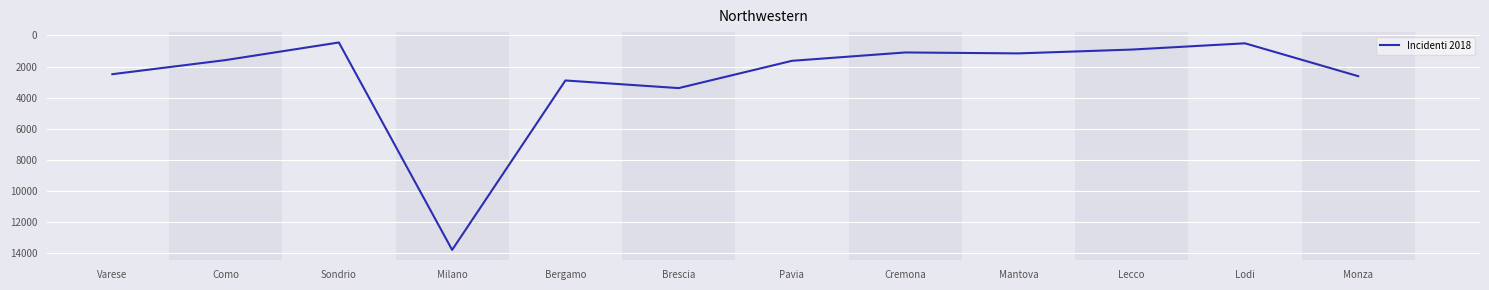

Between Como and Milano, which is larger?

Milano